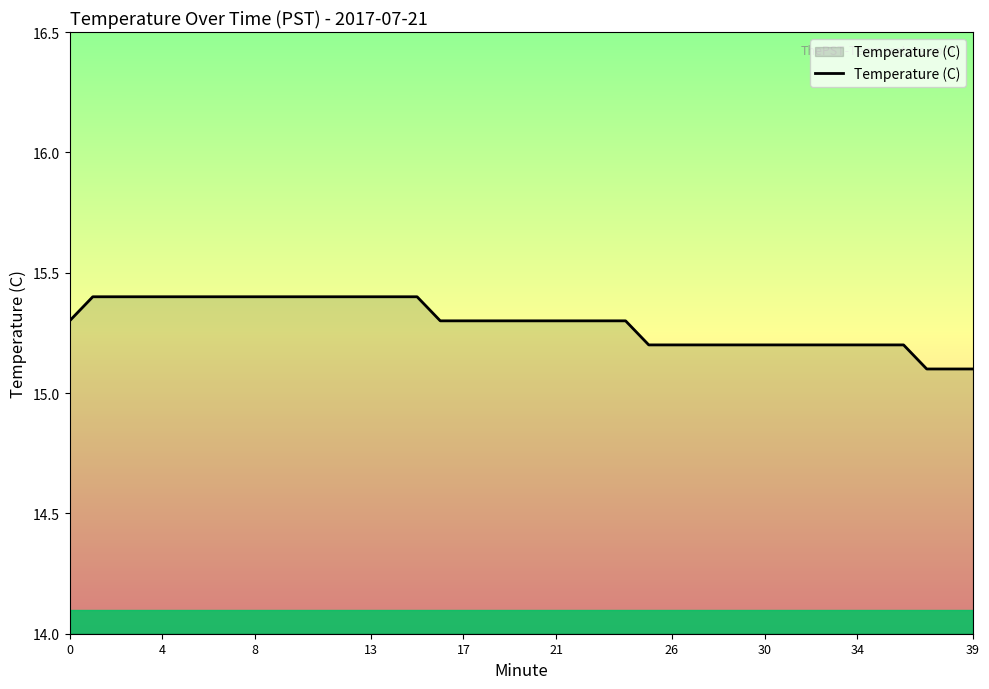

What is the smallest value displayed?

15.1